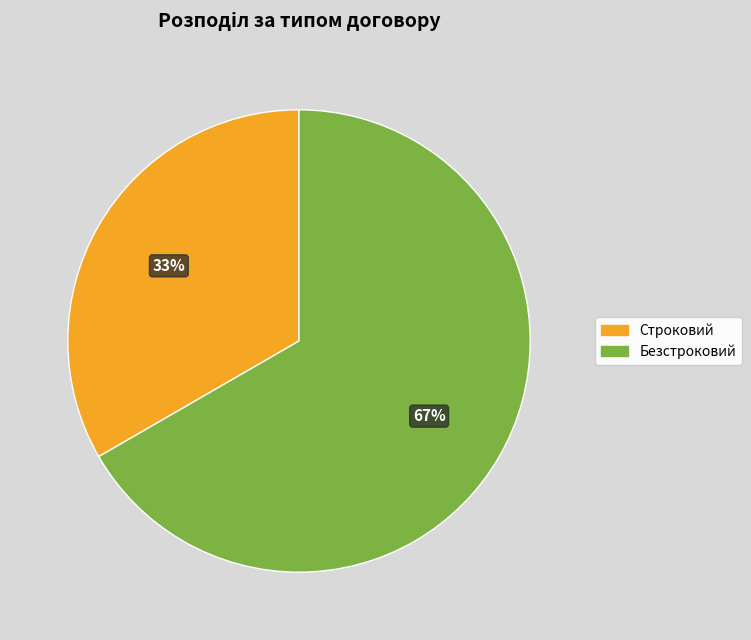

The Строковий slice represents 33% of the pie. True or false?

True